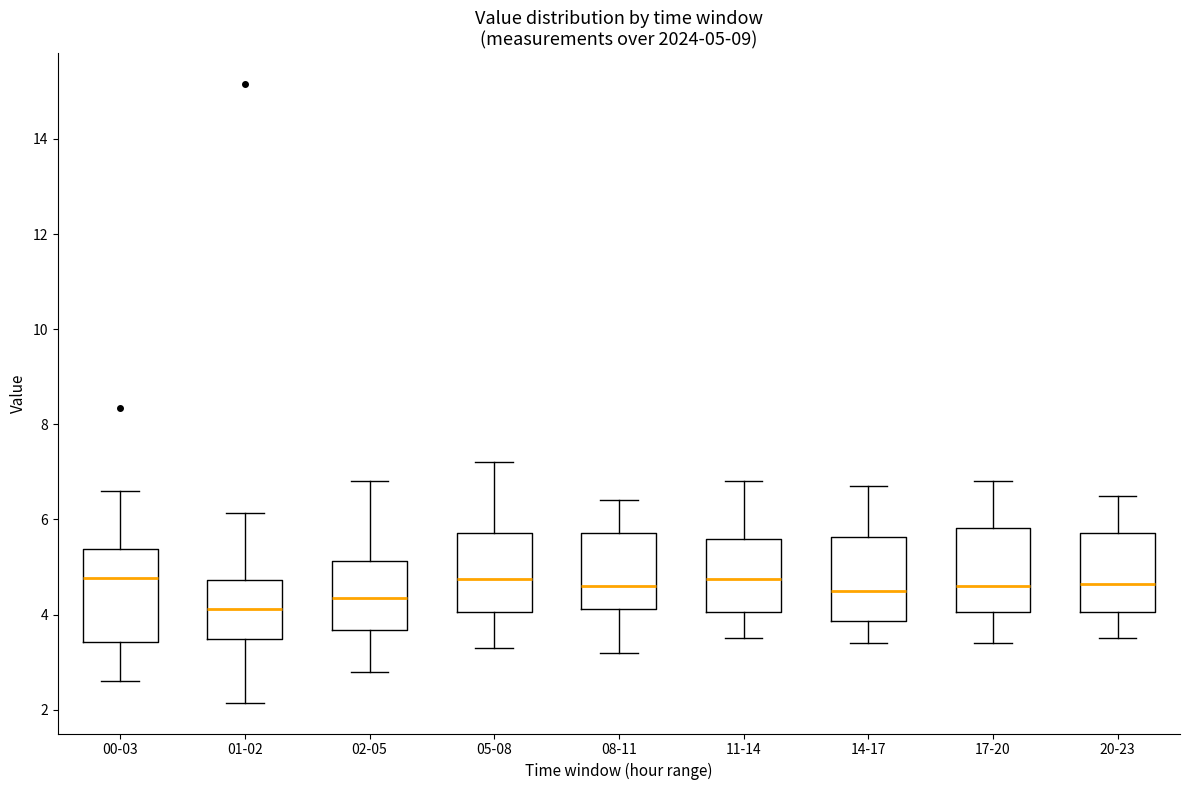

Which box's median line is the lowest?

01-02